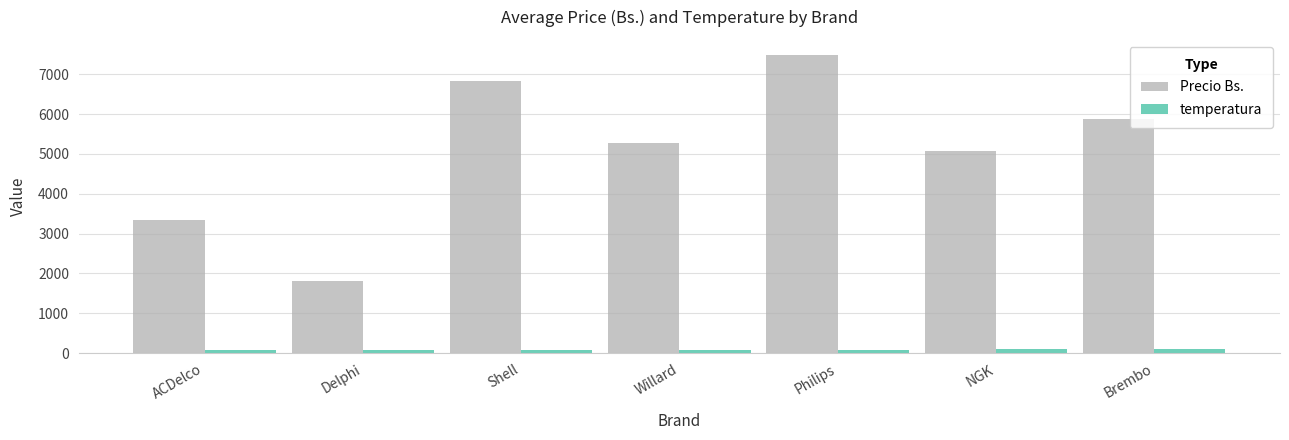

List the series in order of their peak value, lowest first.

temperatura, Precio Bs.